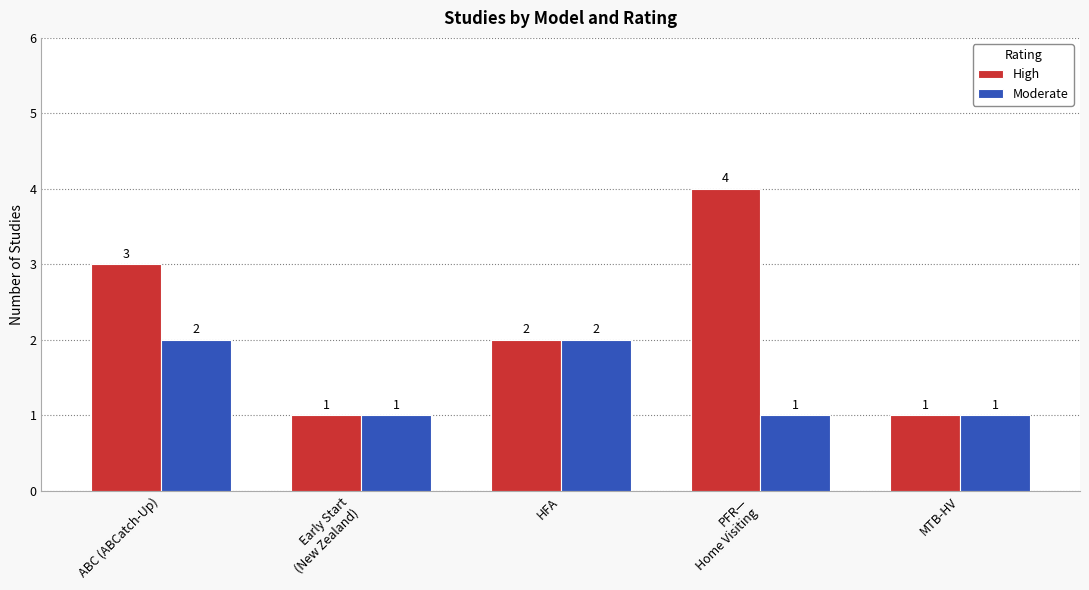

What is the minimum value shown in the chart?

1